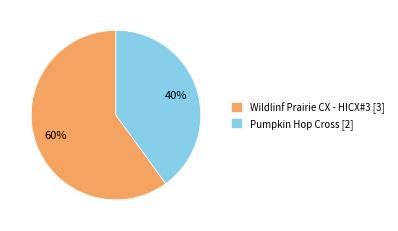

Between Wildlinf Prairie CX - HICX#3 [3] and Pumpkin Hop Cross [2], which is larger?

Wildlinf Prairie CX - HICX#3 [3]